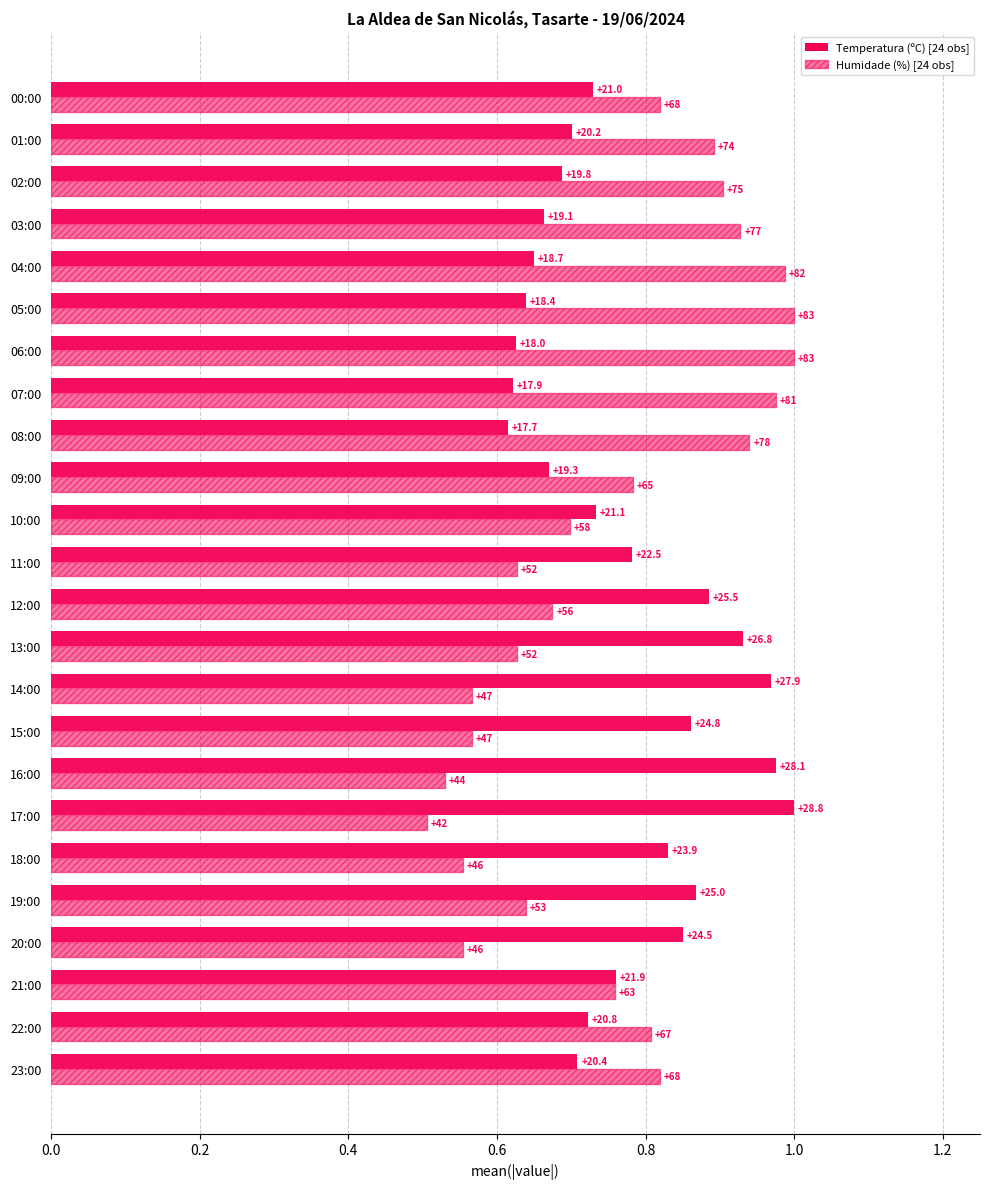

What are all the series names shown in the legend?

Temperatura (ºC) [24 obs], Humidade (%) [24 obs]